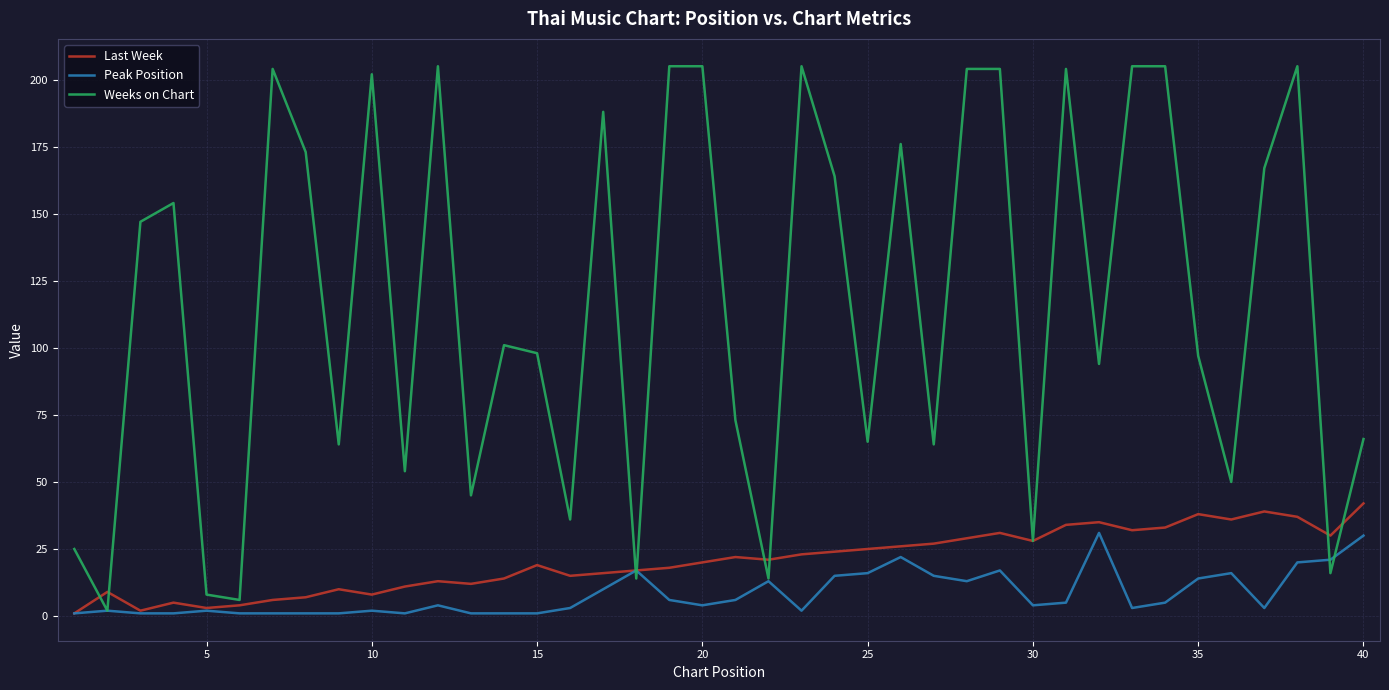

What is the maximum value for Weeks on Chart?

205